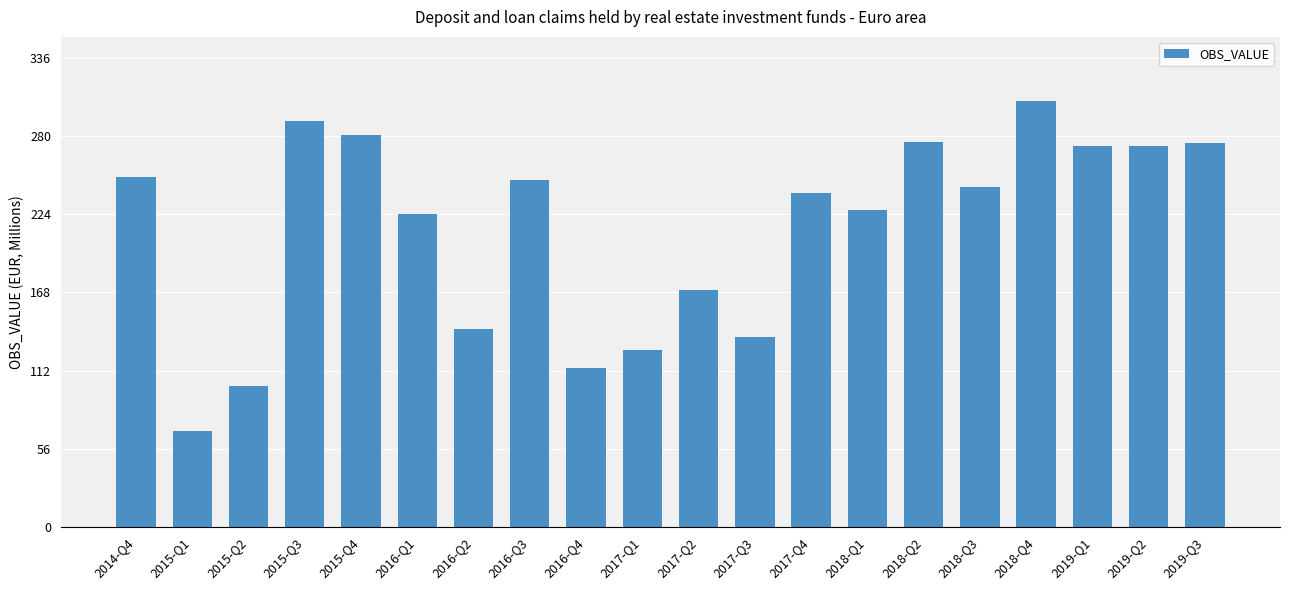

What is the smallest value displayed?

68.5